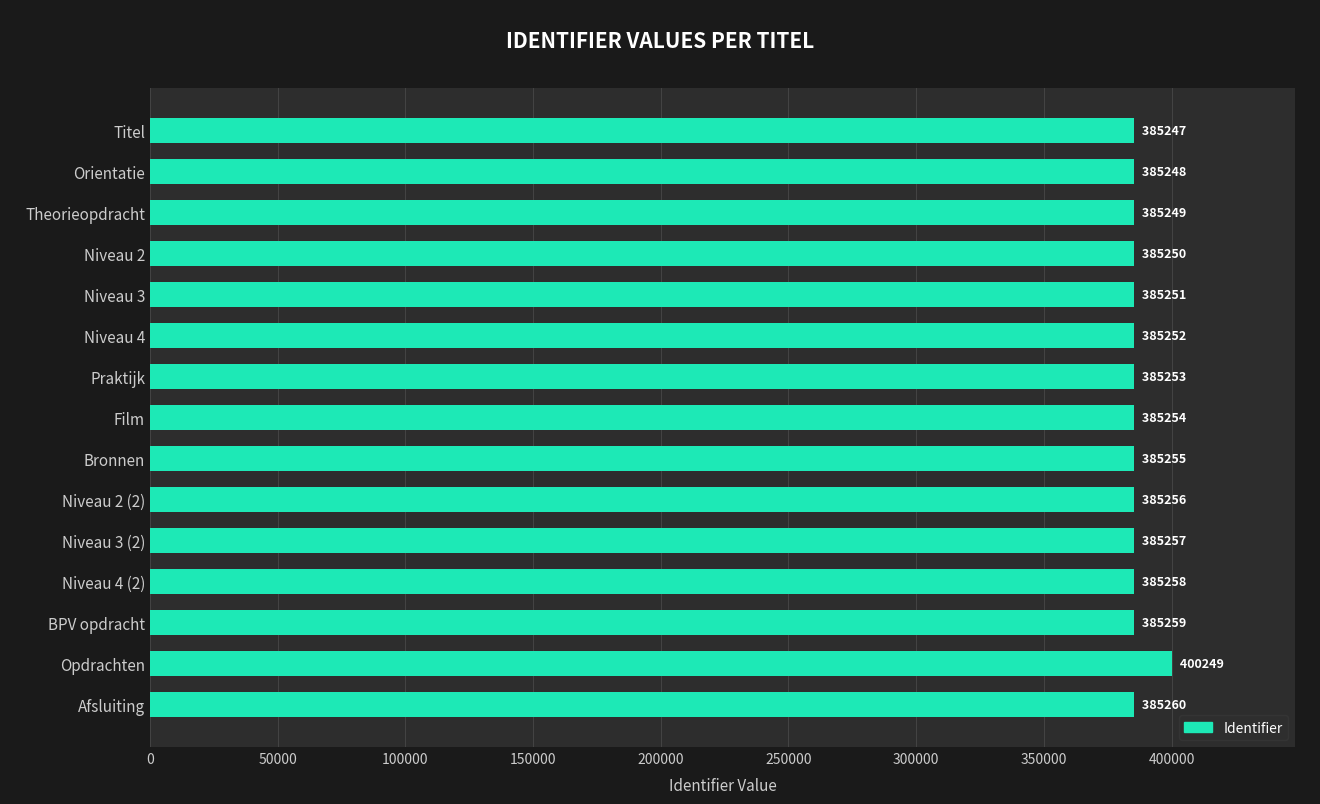

What is the value of the 13th bar from the top?

385259